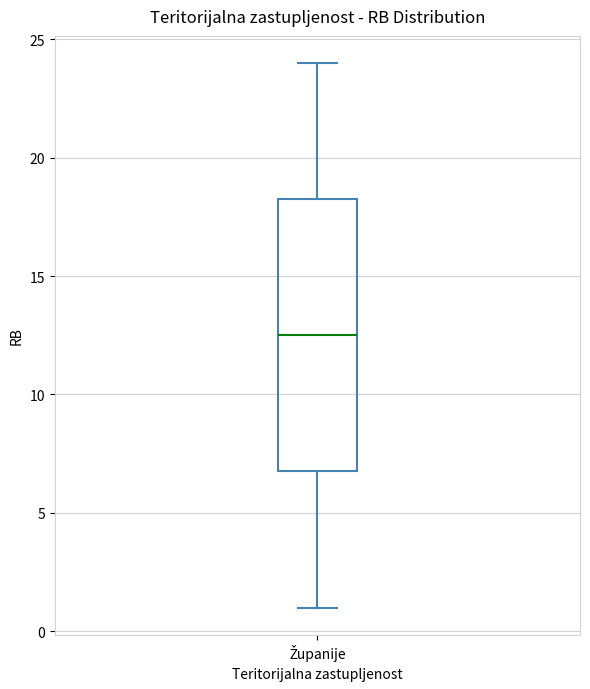

Where is the upper edge of the box for Županije on the y-axis? The values are not printed on the chart, so give them approximately, as read against the axis.

18.5